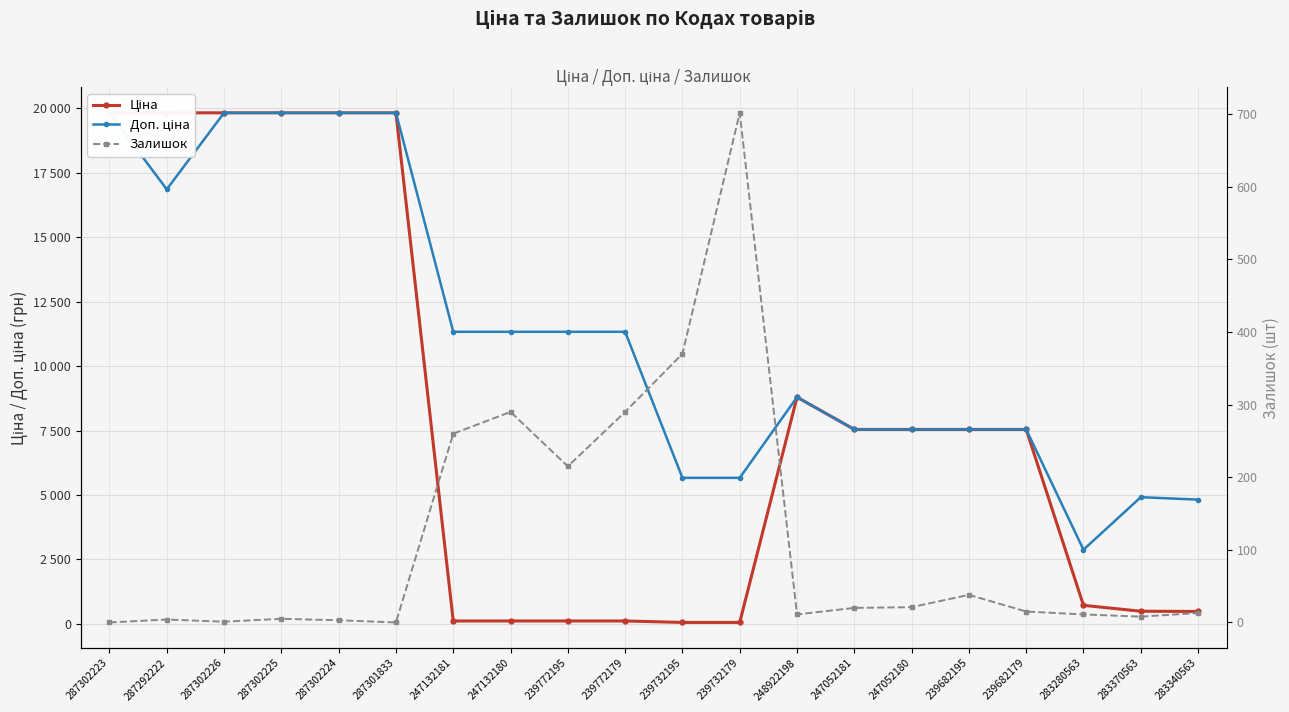

What is the difference between the maximum and minimum values in the Доп. ціна series?

16952.6